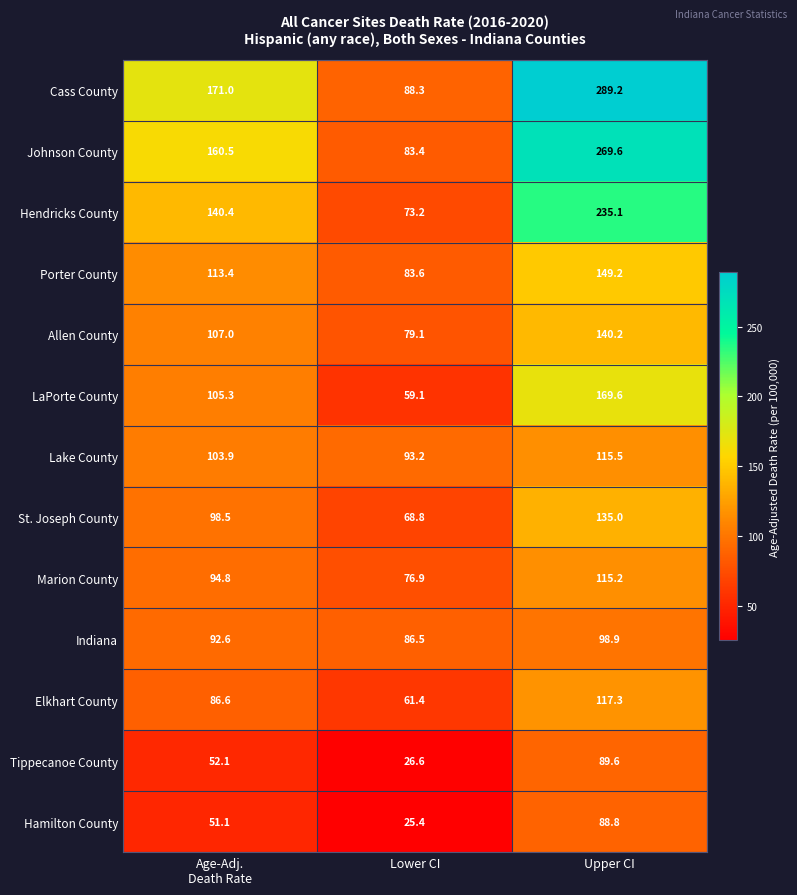

Which series has the largest total across all categories?

Cass County